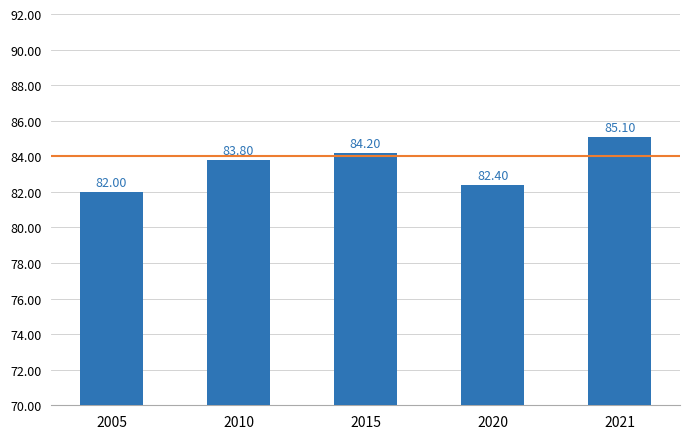

Rank the categories by value from highest to lowest.

2021, 2015, 2010, 2020, 2005